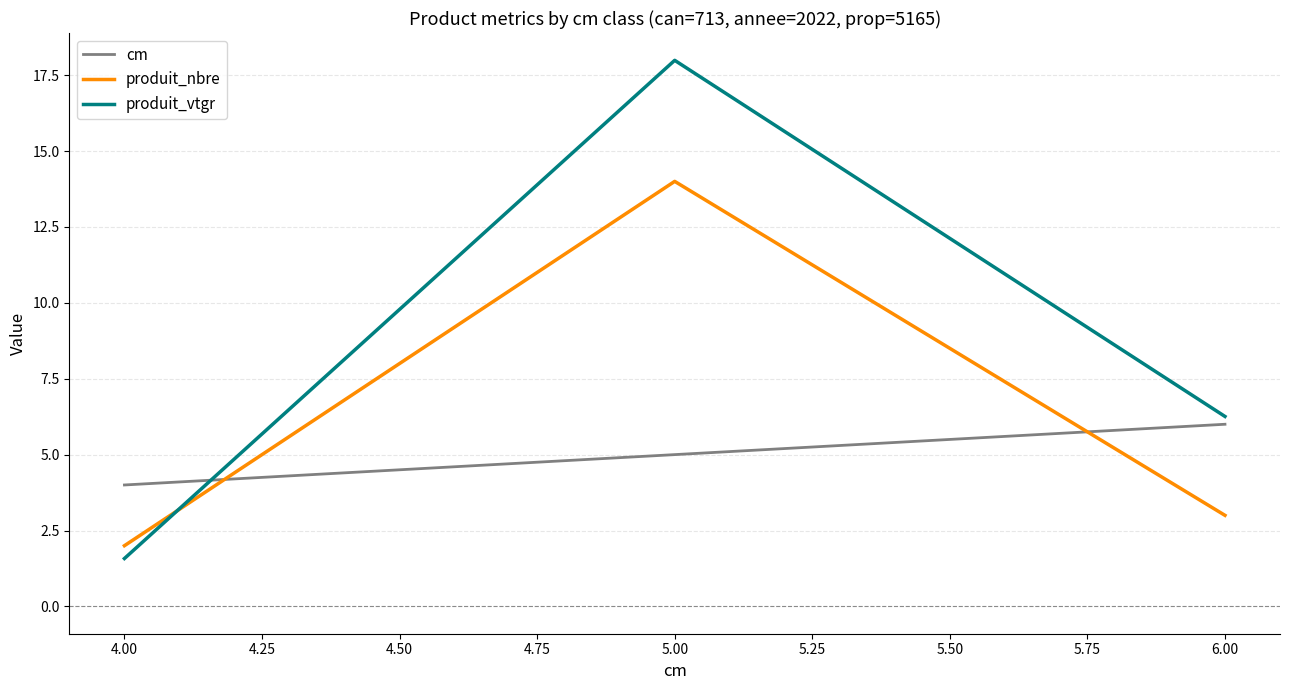

Rank the series by their average value, from lowest to highest.

cm, produit_nbre, produit_vtgr